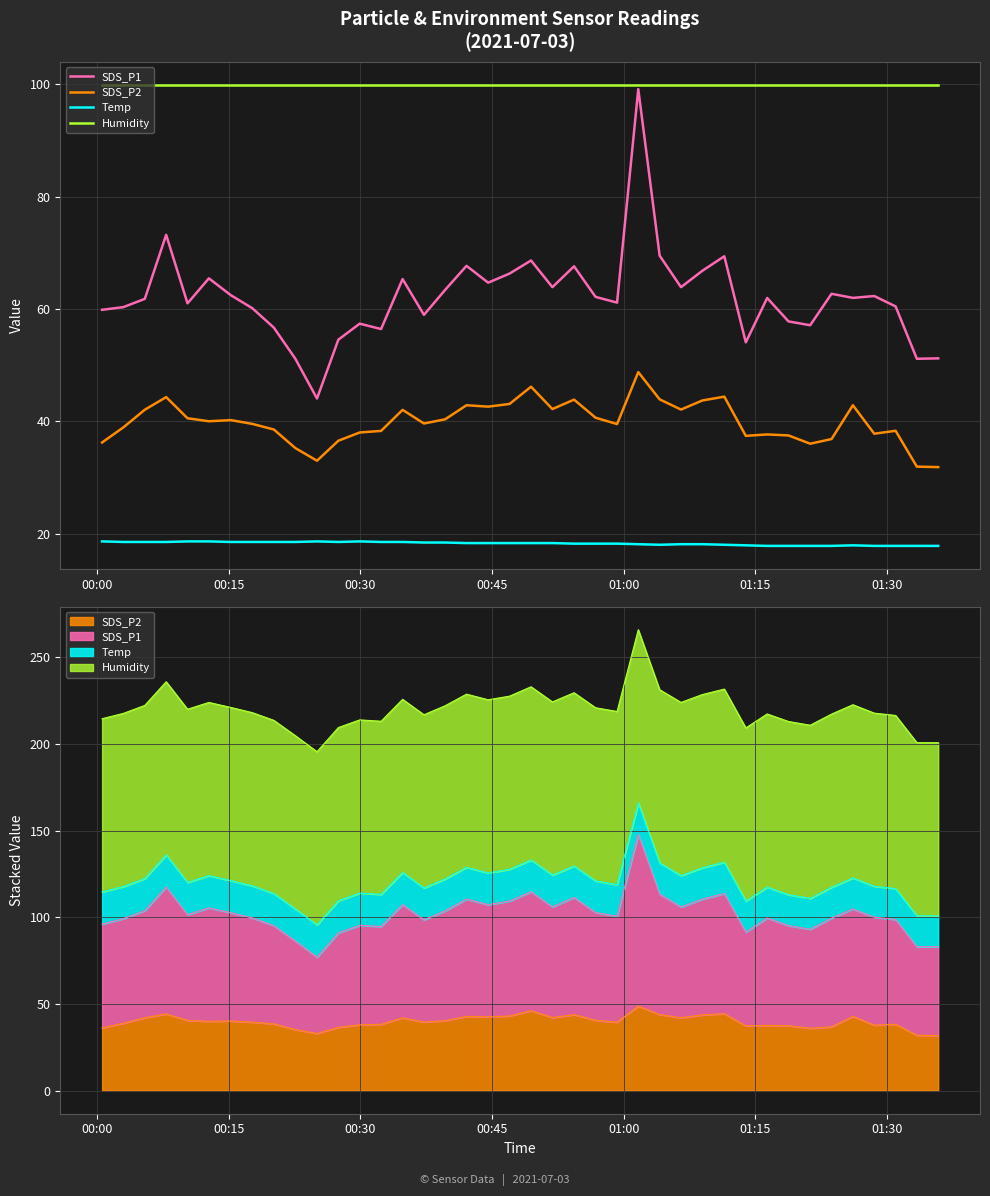

True or false: SDS_P2 and Temp intersect in this chart.

False